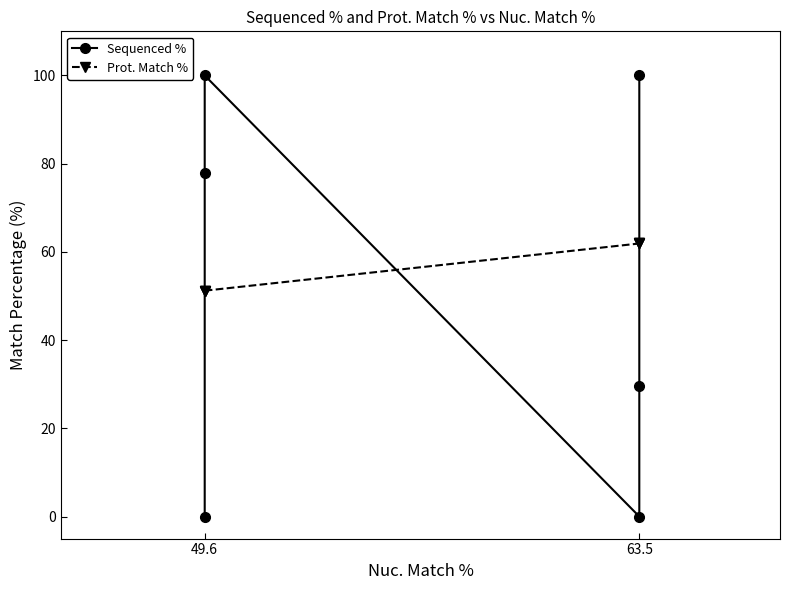

What is the value of the Sequenced % point at the 3rd from the left?

100.0